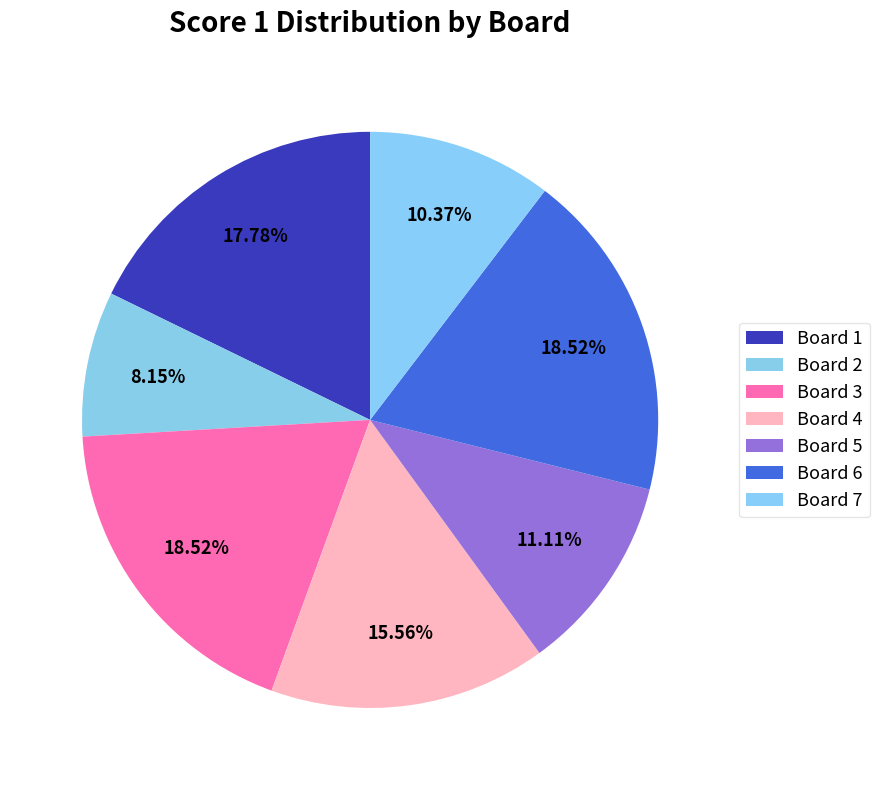

To the nearest percent, what portion does Board 3 represent?

19%